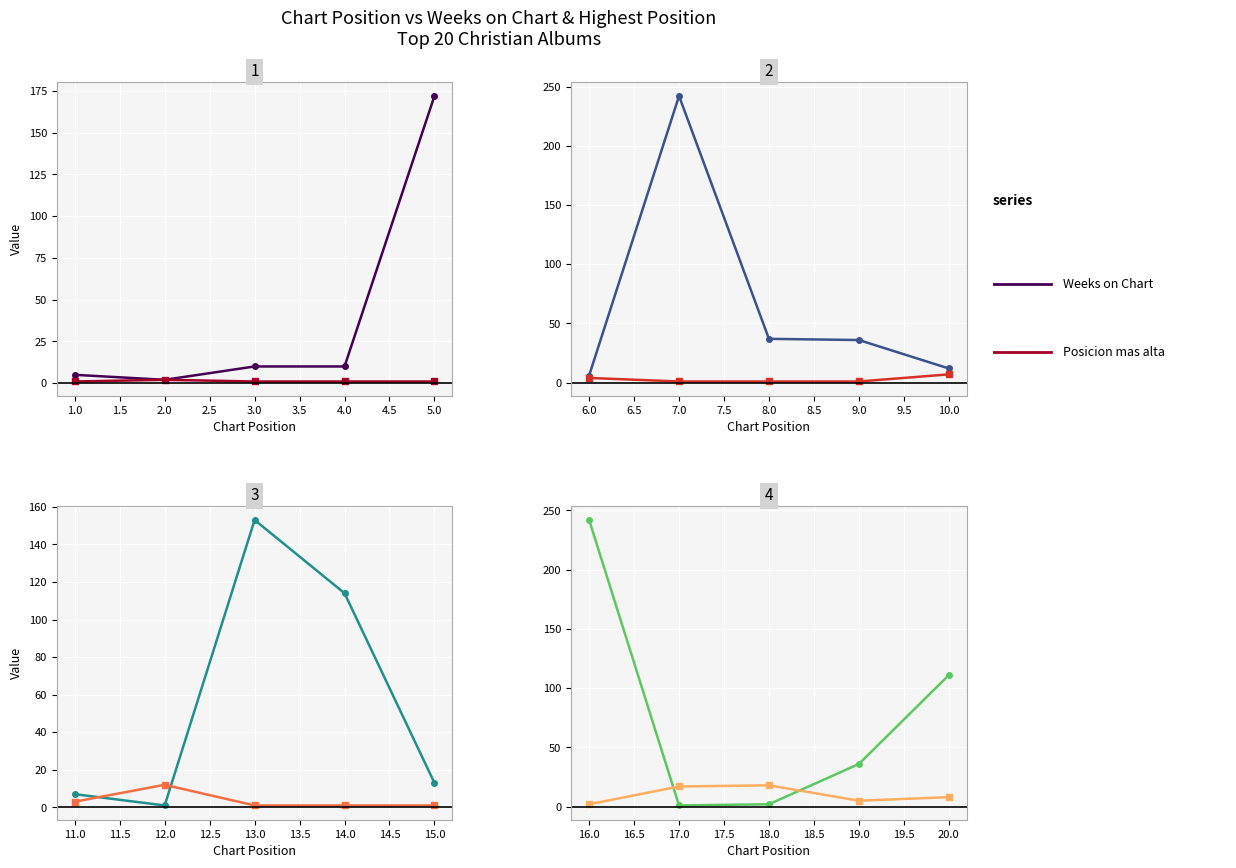

List the series in order of their overall mean, lowest first.

Posicion mas alta, Weeks on Chart